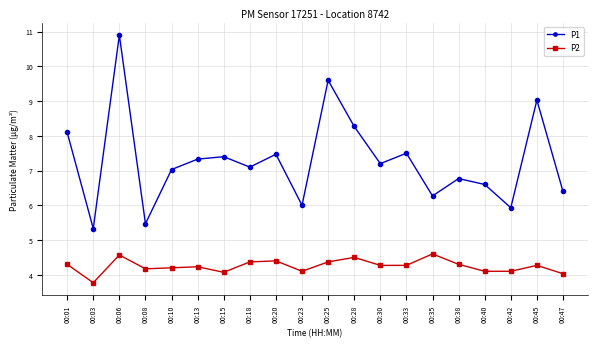

At which label does P1 reach its peak?

00:06